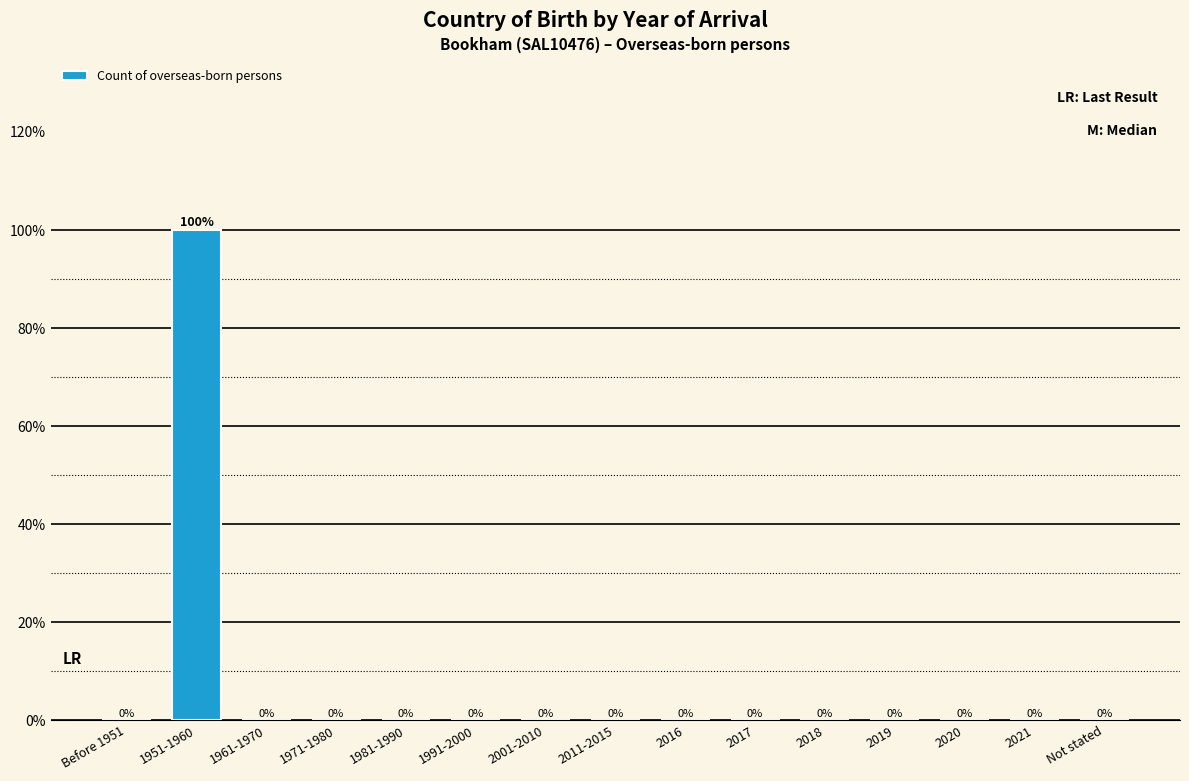

Is it true that the value at 1951-1960 is 150?

False